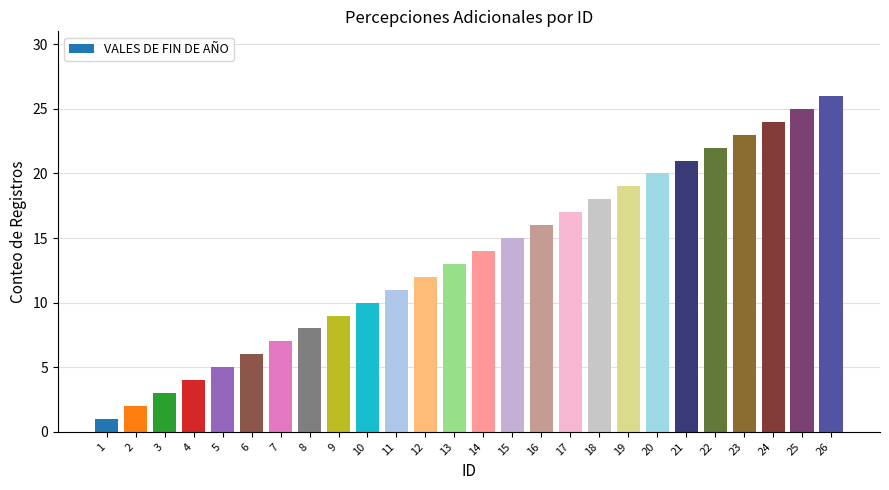

How many data points does each series have?

26